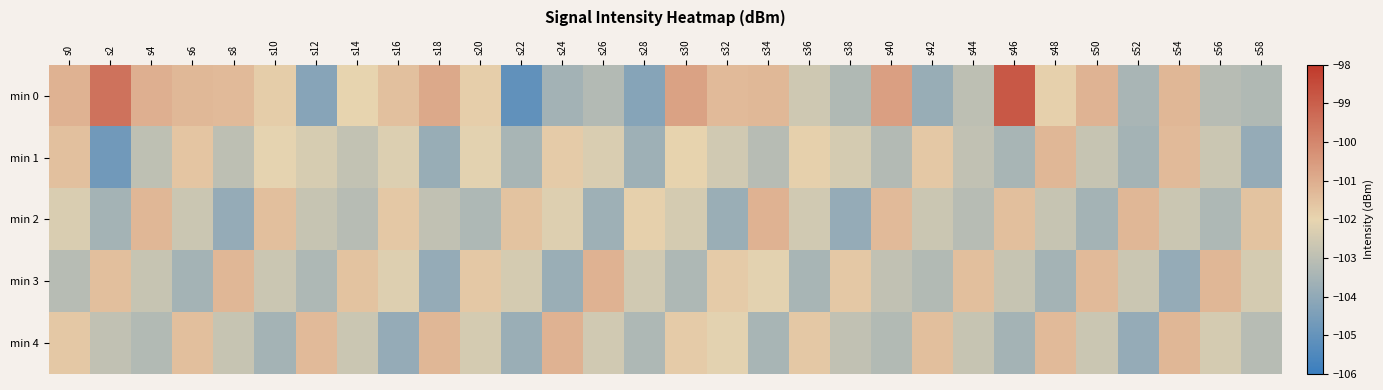

What is the difference between the highest and lowest values at s30?

2.7